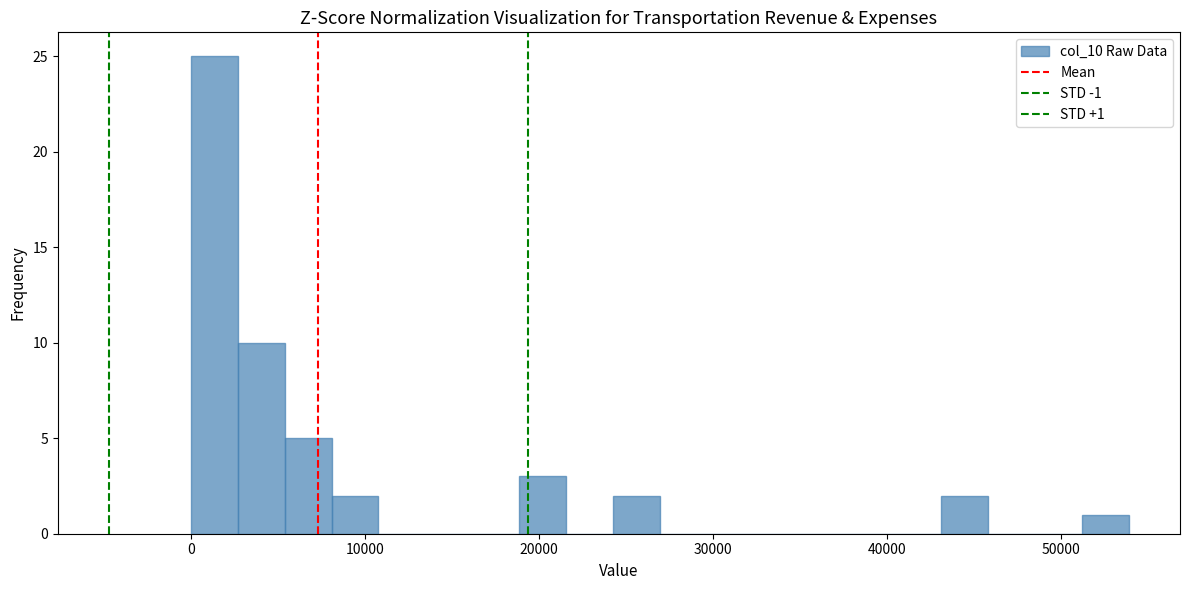

Around what value on the x-axis is the tallest bar? Give the approximate position of its centre, as read against the axis.

1000